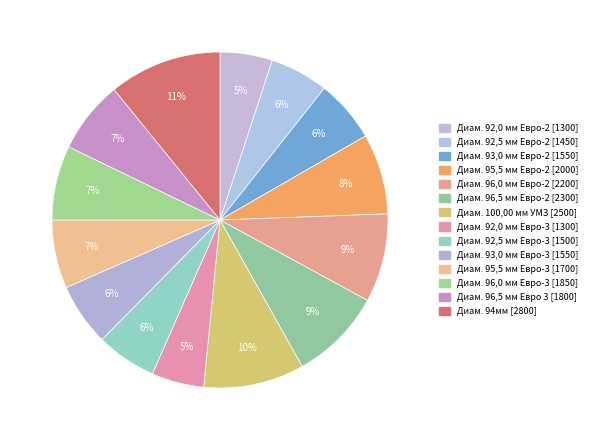

How many slices are in this pie chart?

14